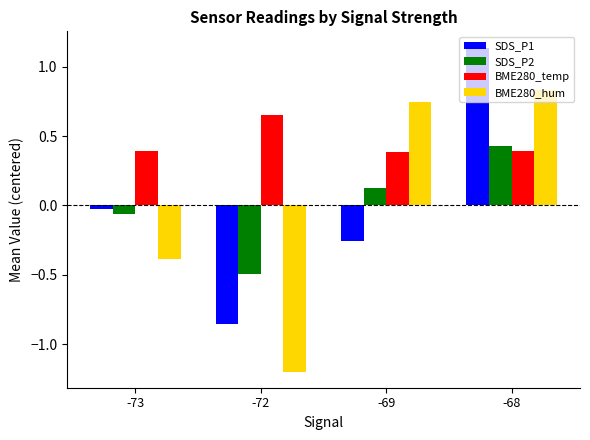

At how many categories does at least one series exceed 0?

4